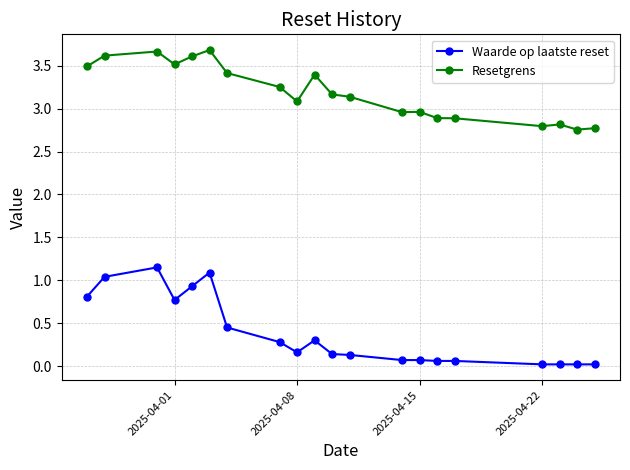

List the series in order of their overall mean, lowest first.

Waarde op laatste reset, Resetgrens